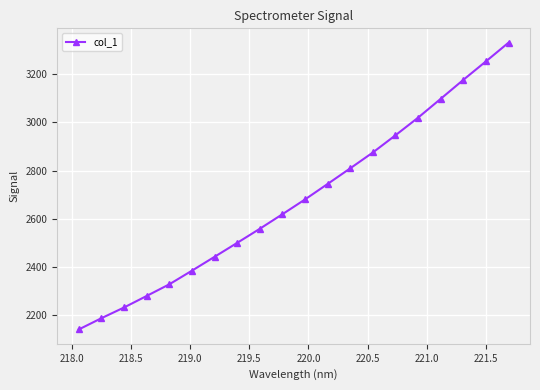

What is the average value?

2680.7